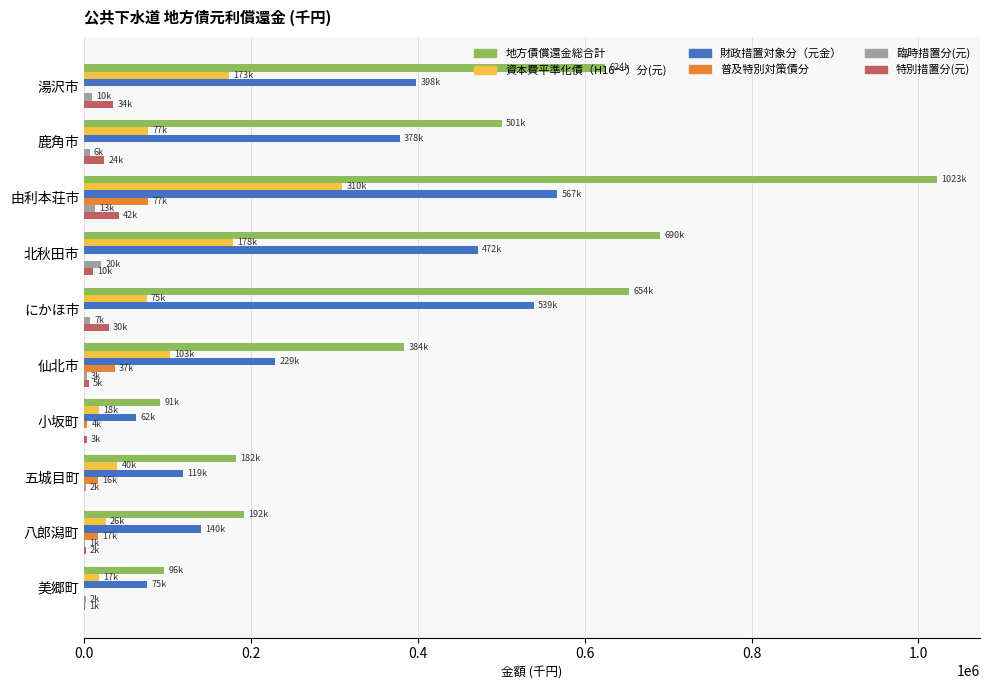

What is the average value of the 特別措置分(元) series?

15127